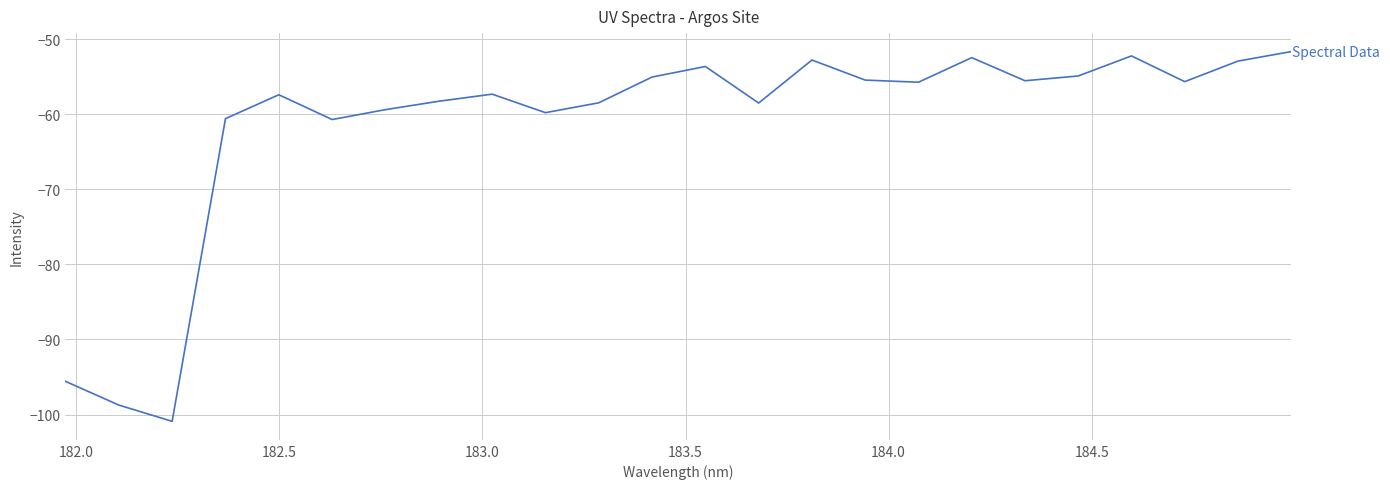

What is the minimum value shown in the chart?

-100.9